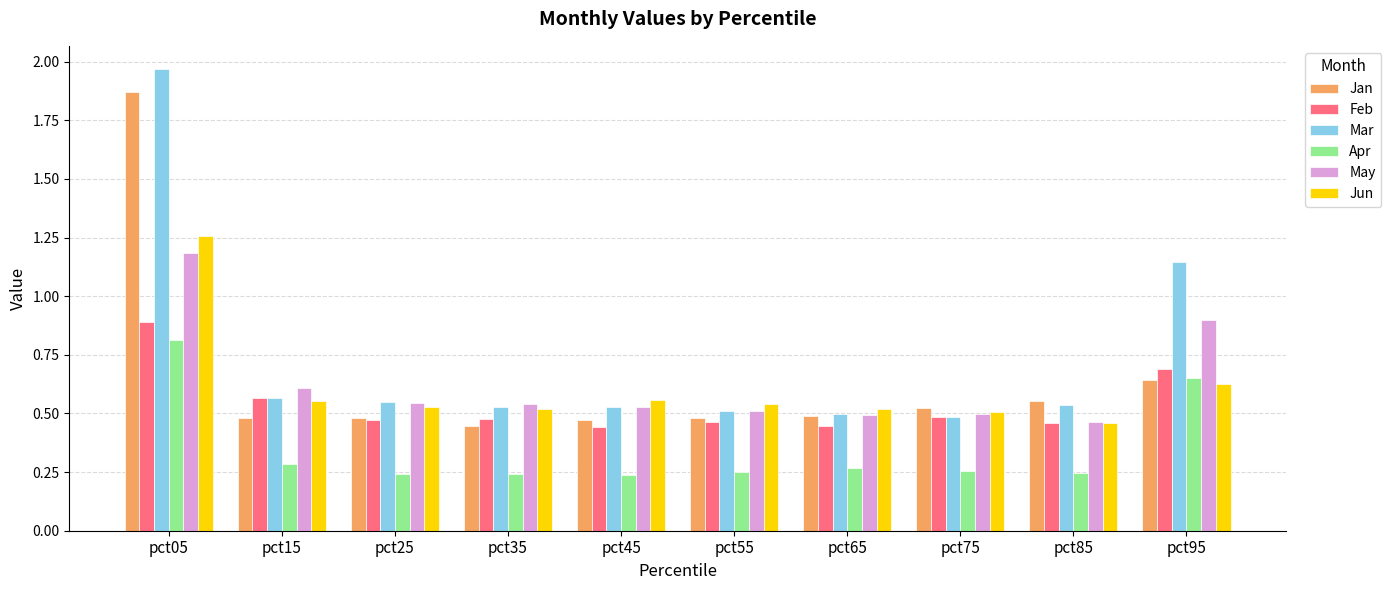

Where is Jan nearest to the value 1?

pct95